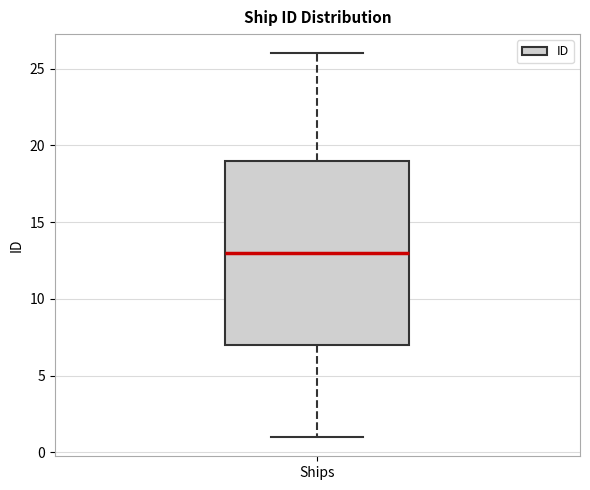

Transcribe this box plot: give where the median line is, the range the box spans, and where the two whiskers end, as read against the y-axis. The values are not printed on the chart, so give them approximately, as read against the axis.

median 13, box 7 to 19, whiskers 1 to 26